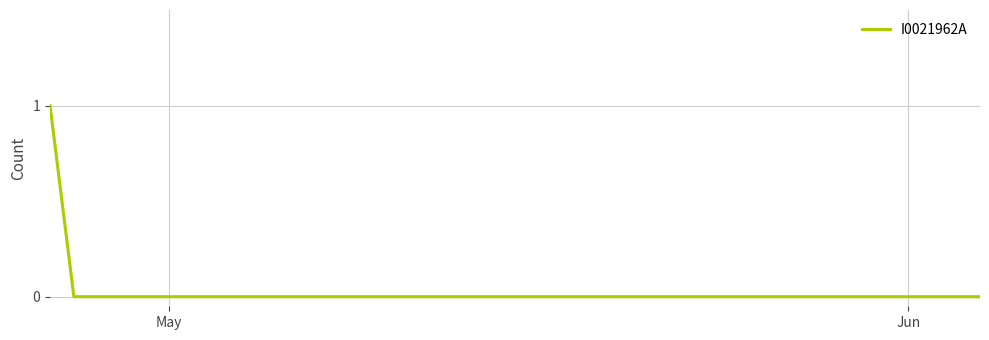

How many lines are shown in the chart?

1